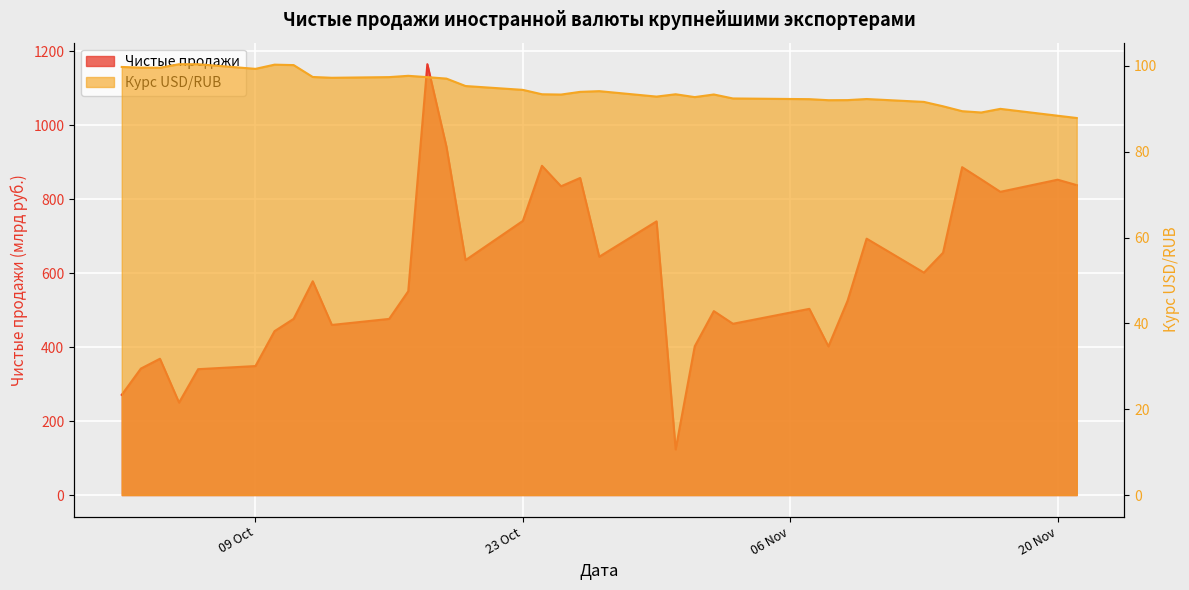

In Курс USD/RUB, how many points are lower than both neighbors (excluding endpoints)?

8